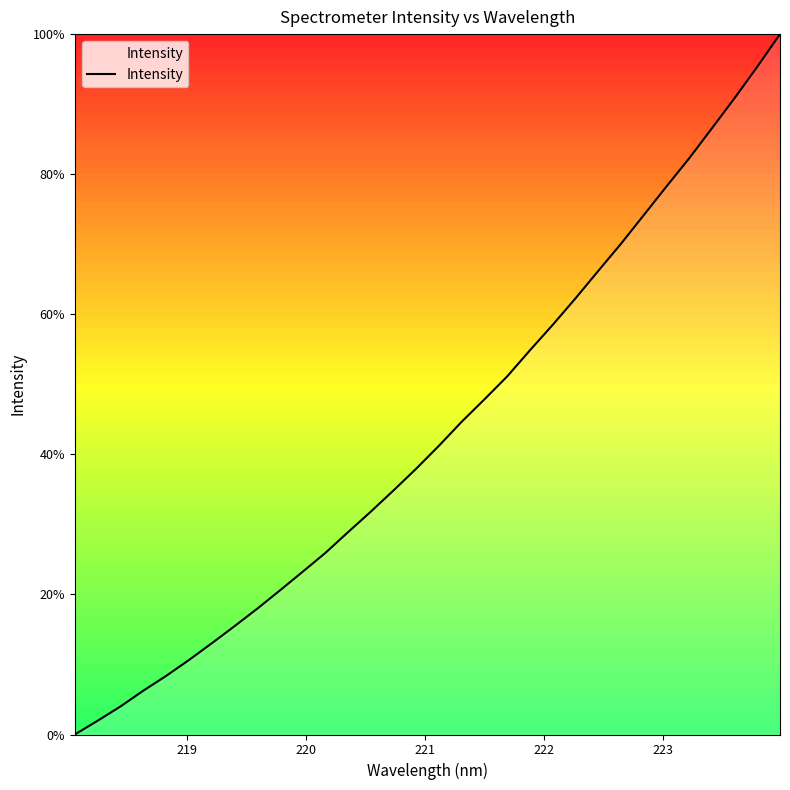

What is the maximum value shown in the chart?

100.0